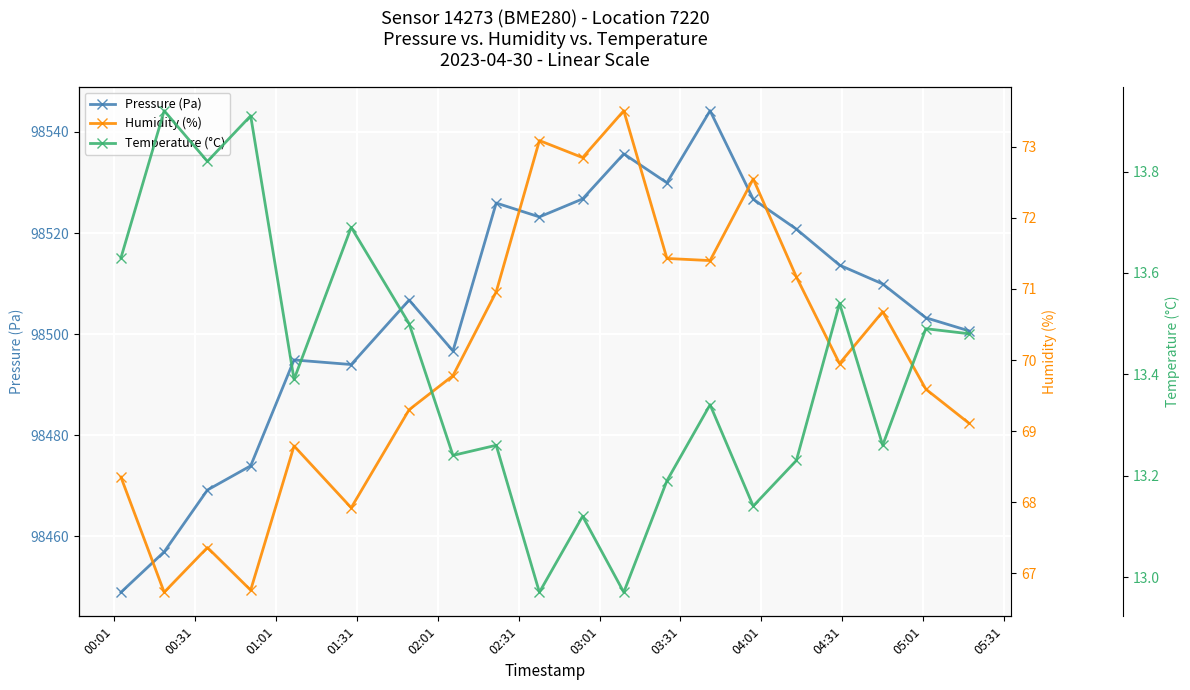

True or false: Pressure (Pa) has more than 2 points higher than both neighbors.

True